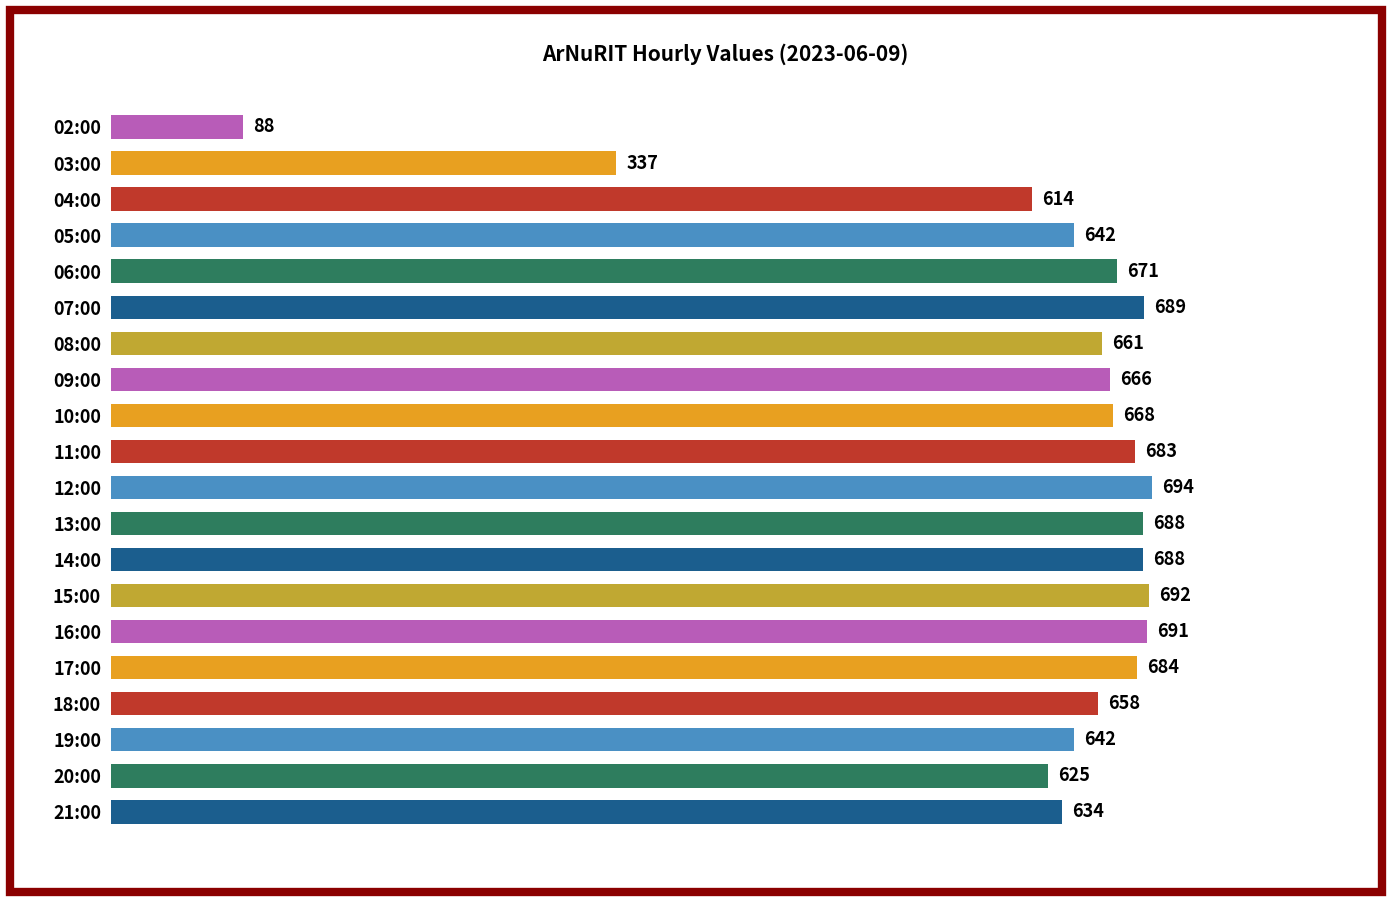

How many distinct data groups are displayed?

1